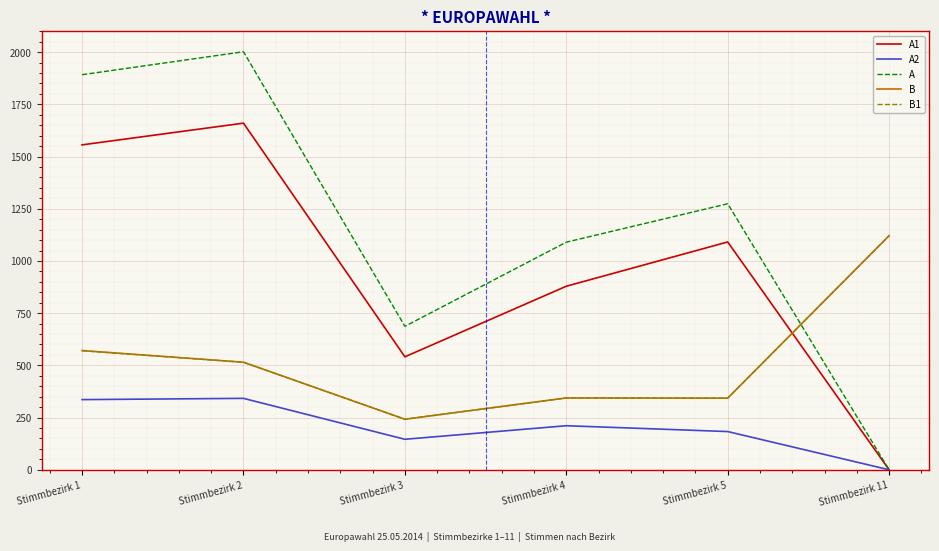

Between Stimmbezirk 1 and Stimmbezirk 11, which series saw the biggest shift?

A